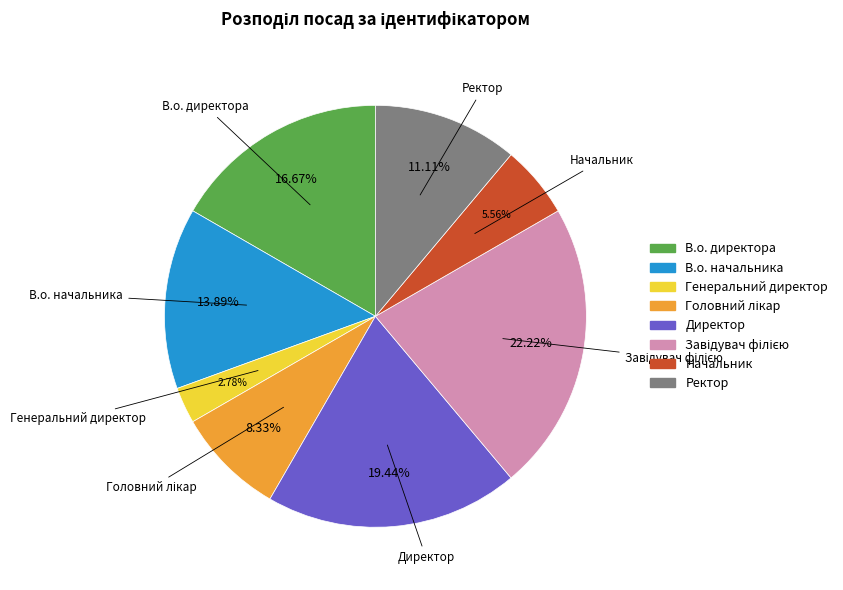

To the nearest percent, what percentage of the pie is Директор?

19%